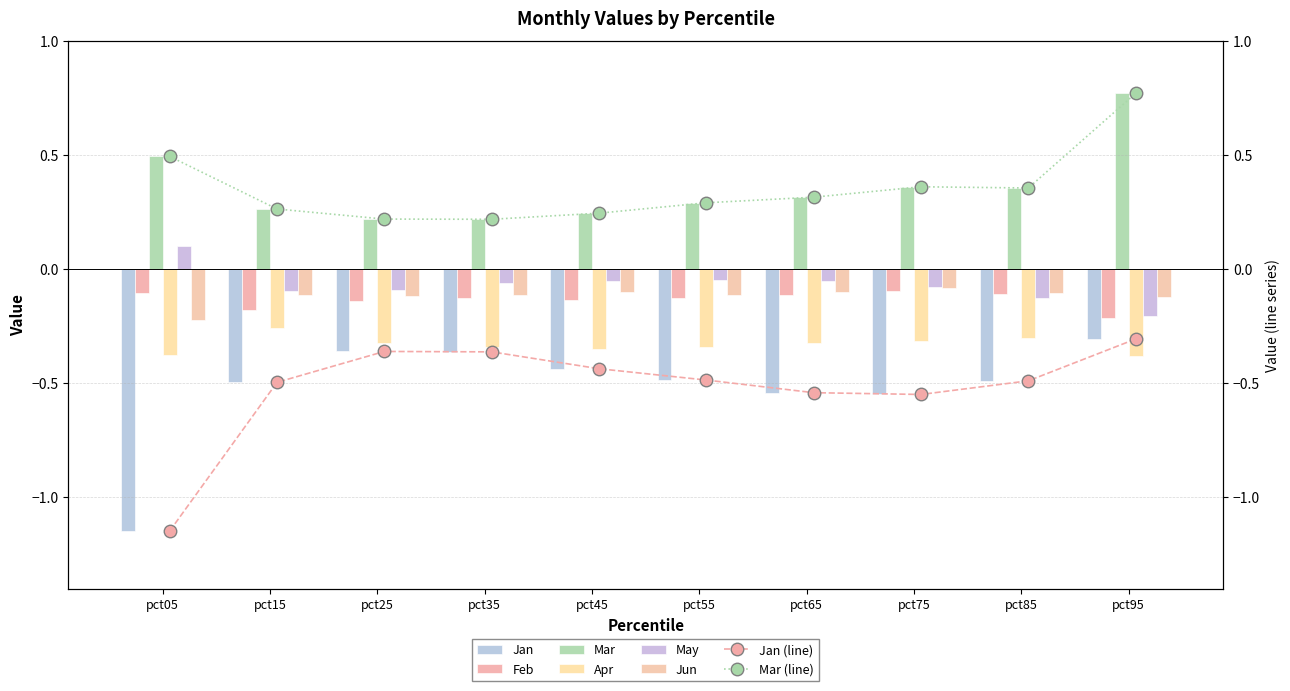

Reading left to right, what are all the values shown in this chart?

Jan: -1.1	-0.5	-0.4	-0.4	-0.4	-0.5	-0.5	-0.5	-0.5	-0.3
Feb: -0.1	-0.2	-0.1	-0.1	-0.1	-0.1	-0.1	-0.1	-0.1	-0.2
Mar: 0.5	0.3	0.2	0.2	0.2	0.3	0.3	0.4	0.4	0.8
Apr: -0.4	-0.3	-0.3	-0.3	-0.3	-0.3	-0.3	-0.3	-0.3	-0.4
May: 0.1	-0.1	-0.1	-0.1	-0.0	-0.0	-0.1	-0.1	-0.1	-0.2
Jun: -0.2	-0.1	-0.1	-0.1	-0.1	-0.1	-0.1	-0.1	-0.1	-0.1